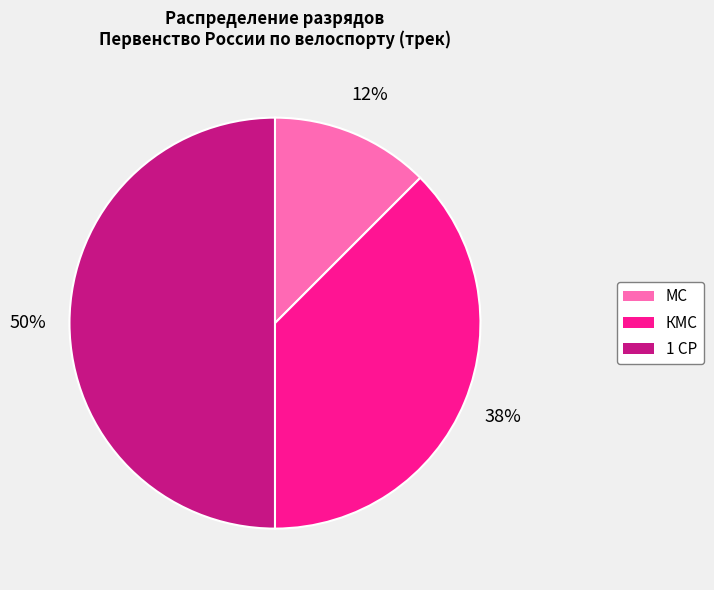

To the nearest percent, what is the combined percentage of МС and КМС?

50%